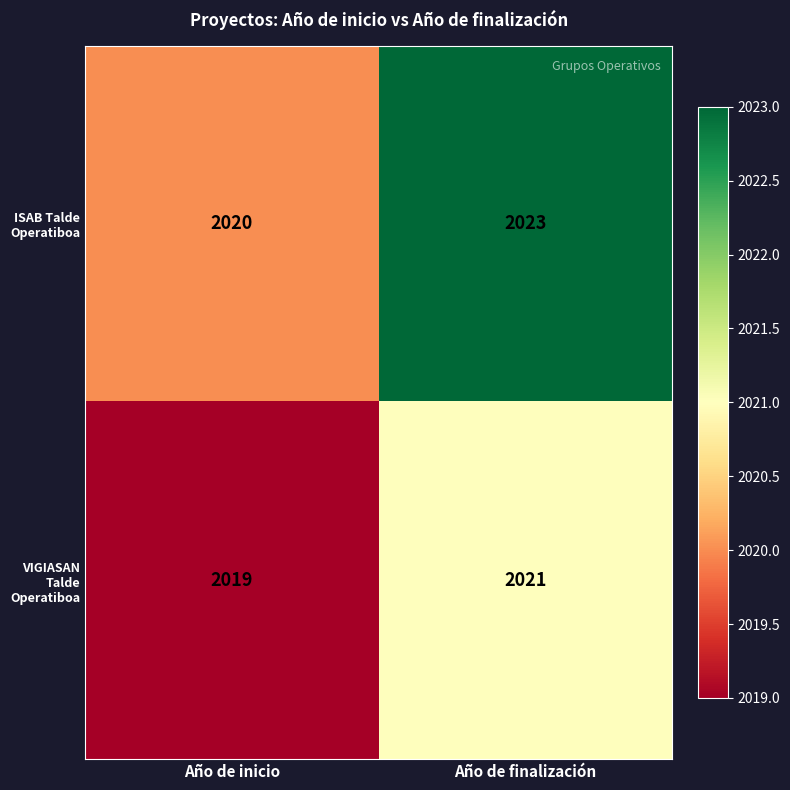

List the series in order of their overall mean, highest first.

ISAB Talde Operatiboa, VIGIASAN Talde Operatiboa